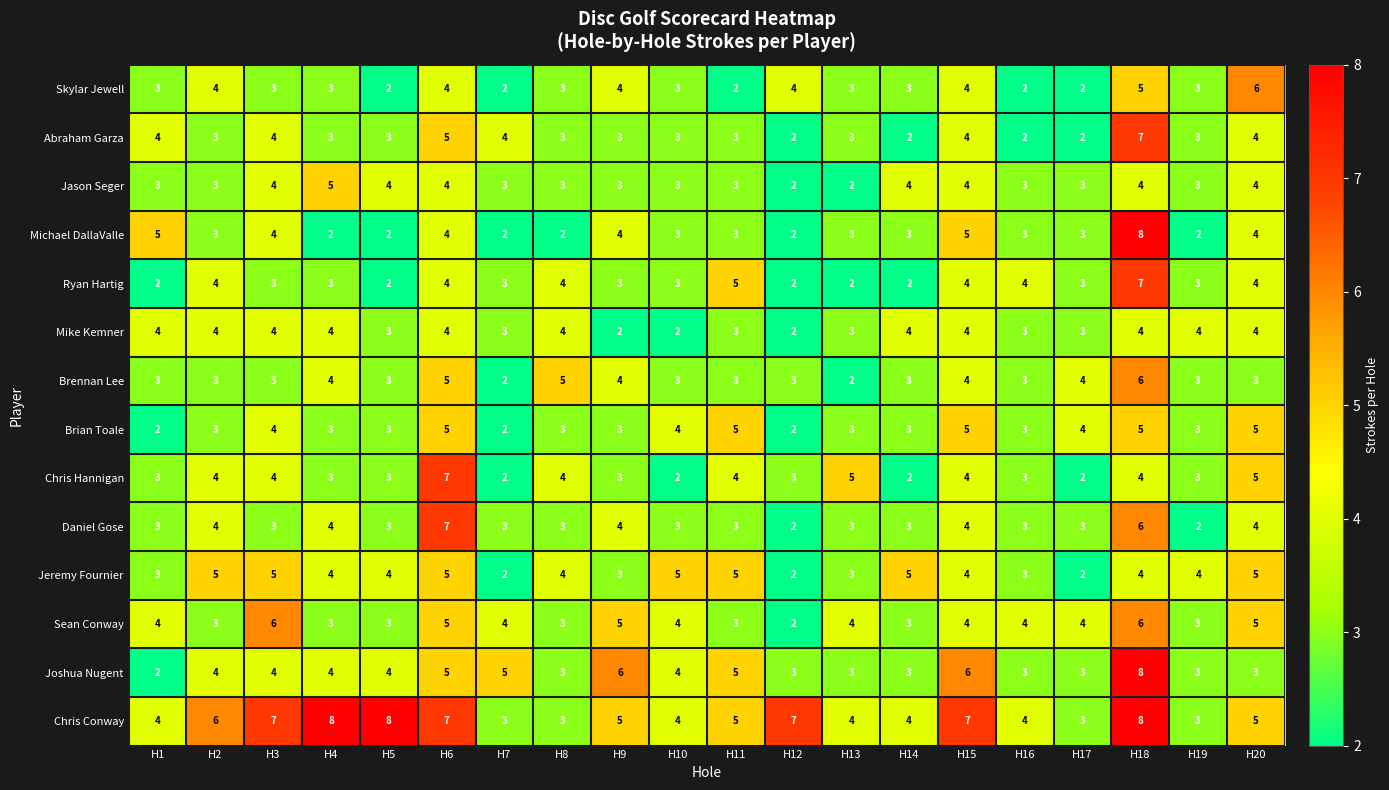

How many categories are shown in the chart?

20